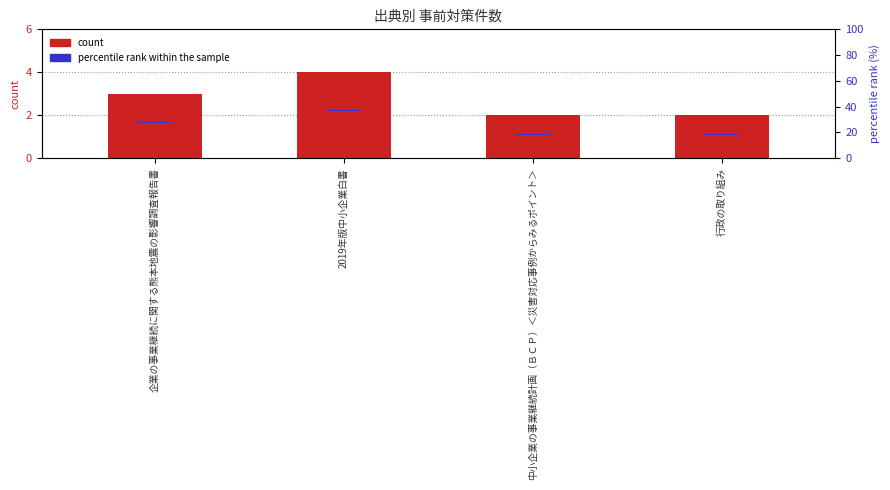

What is the average value of the percentile rank within the sample series?

0.8